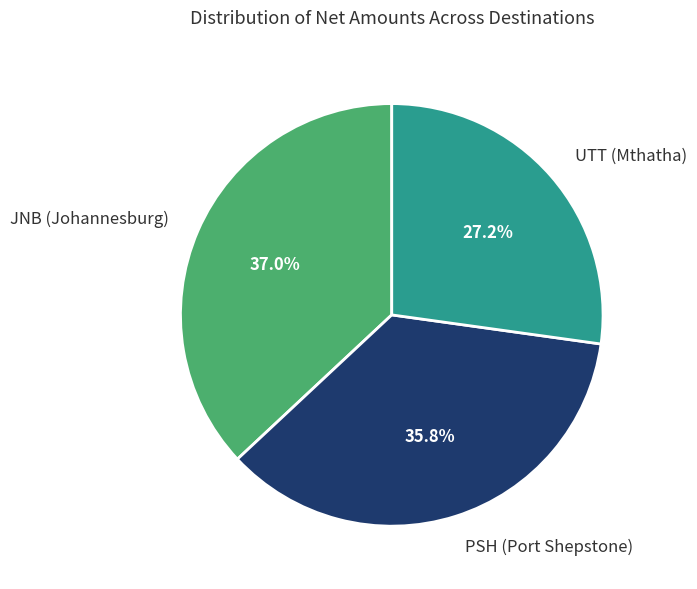

Rank the categories by value from highest to lowest.

JNB (Johannesburg), PSH (Port Shepstone), UTT (Mthatha)